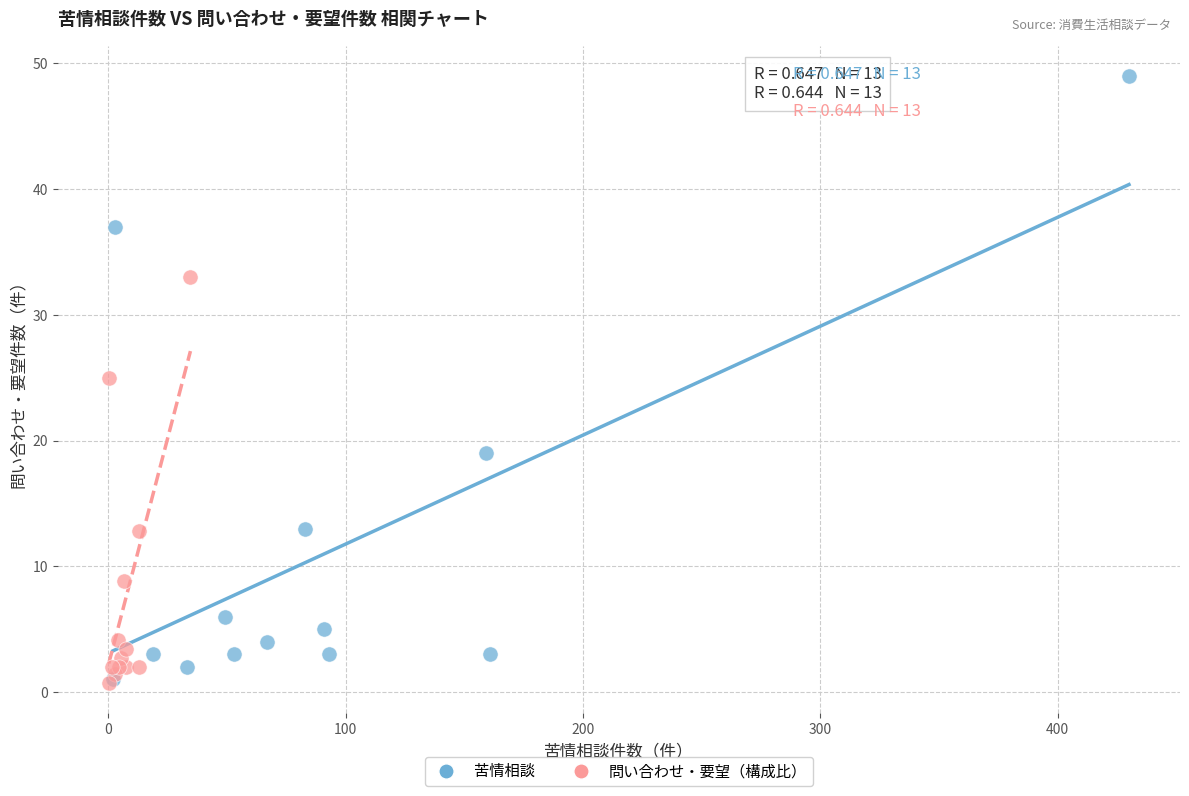

Which series has the largest Y range (max minus min)?

苦情相談